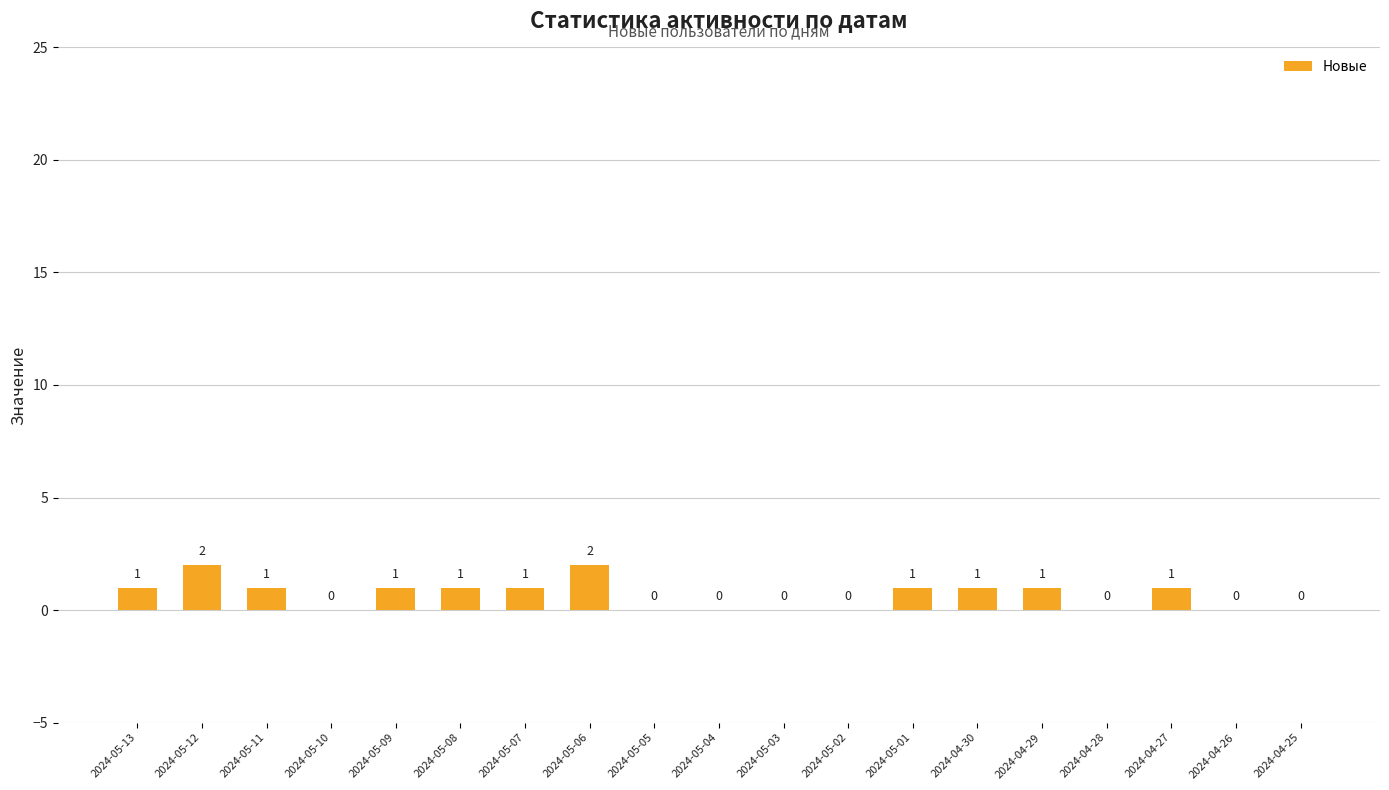

Is it true that the value at 2024-05-10 is 0?

True